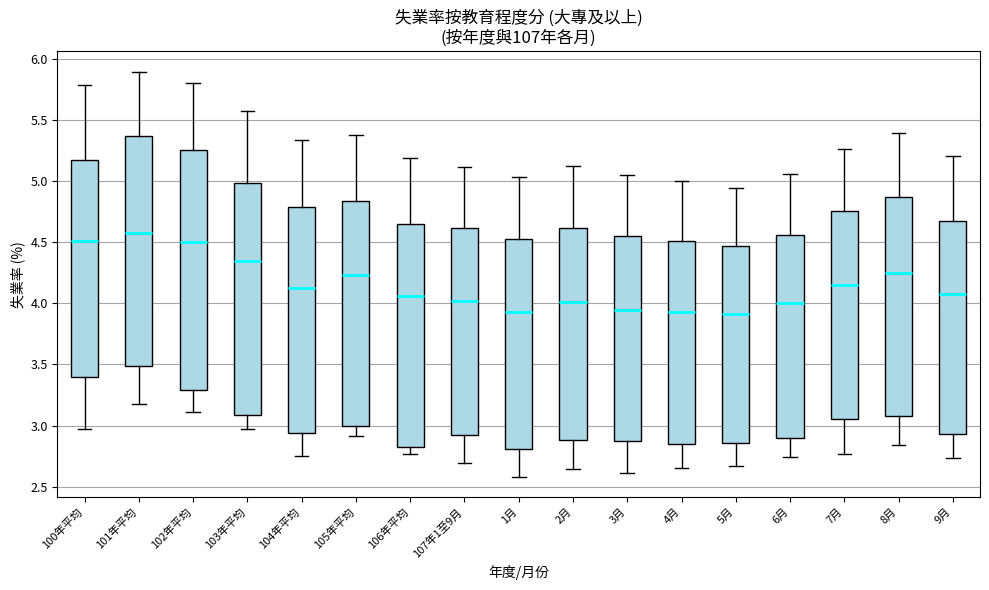

Reading left to right, transcribe this box plot: for each box, give where its median line is, the range the box spans, and where its two whiskers end, as read against the y-axis. The values are not printed on the chart, so give them approximately, as read against the axis.

100年平均: median 4.50, box 3.40 to 5.20, whiskers 2.95 to 5.80
101年平均: median 4.60, box 3.50 to 5.35, whiskers 3.20 to 5.90
102年平均: median 4.50, box 3.30 to 5.25, whiskers 3.10 to 5.80
103年平均: median 4.35, box 3.10 to 5.00, whiskers 2.95 to 5.60
104年平均: median 4.15, box 2.95 to 4.80, whiskers 2.75 to 5.35
105年平均: median 4.25, box 3.00 to 4.85, whiskers 2.90 to 5.40
106年平均: median 4.05, box 2.80 to 4.65, whiskers 2.75 to 5.20
107年1至9月: median 4.00, box 2.90 to 4.60, whiskers 2.70 to 5.10
1月: median 3.95, box 2.80 to 4.55, whiskers 2.60 to 5.05
2月: median 4.00, box 2.90 to 4.60, whiskers 2.65 to 5.15
3月: median 3.95, box 2.85 to 4.55, whiskers 2.60 to 5.05
4月: median 3.95, box 2.85 to 4.50, whiskers 2.65 to 5.00
5月: median 3.90, box 2.85 to 4.45, whiskers 2.65 to 4.95
6月: median 4.00, box 2.90 to 4.55, whiskers 2.75 to 5.05
7月: median 4.15, box 3.05 to 4.75, whiskers 2.75 to 5.25
8月: median 4.25, box 3.10 to 4.85, whiskers 2.85 to 5.40
9月: median 4.10, box 2.95 to 4.70, whiskers 2.75 to 5.20